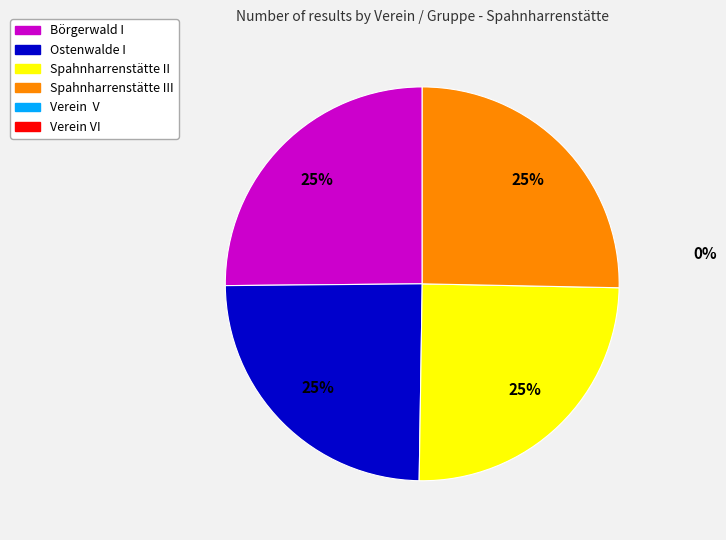

To the nearest percent, what is the average slice percentage?

25%